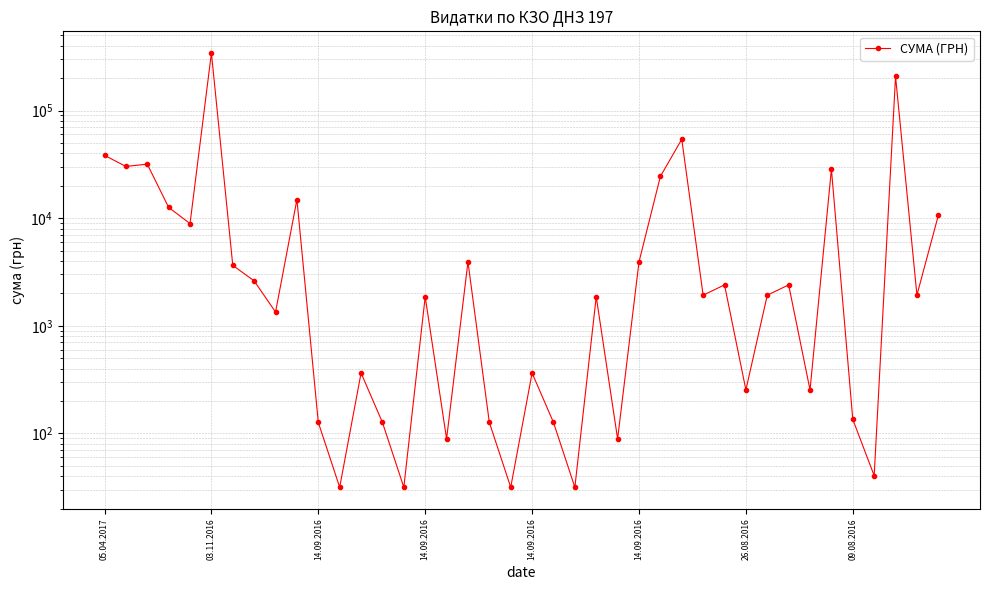

How many lines are shown in the chart?

1